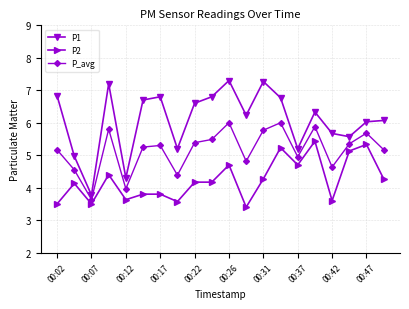

Rank the series by their average value, from highest to lowest.

P1, P_avg, P2